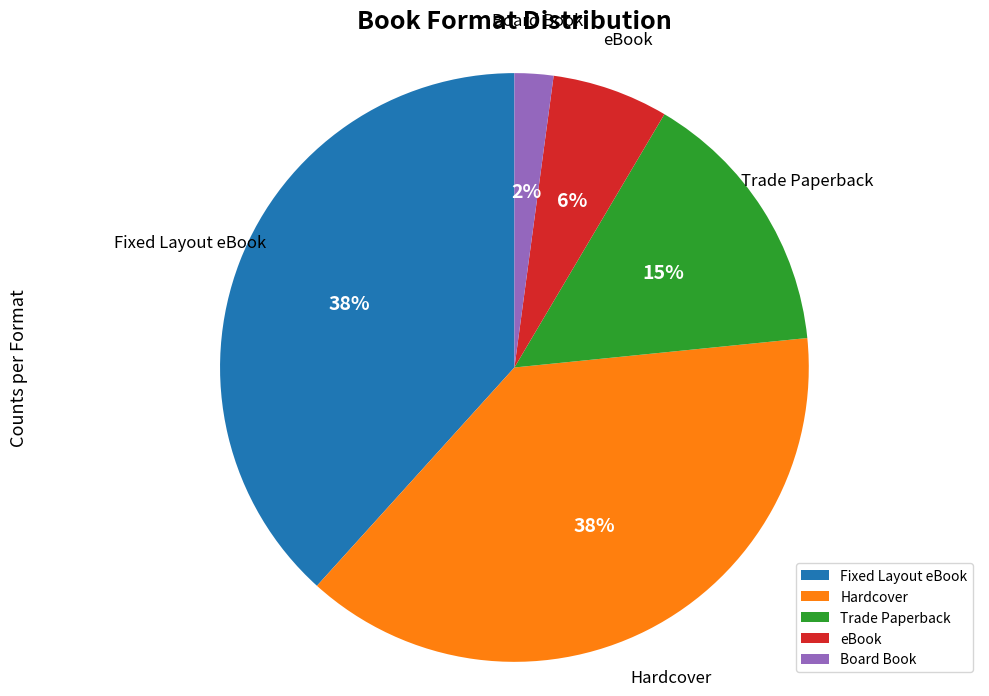

Do Board Book and Fixed Layout eBook together represent more than half of the pie?

No